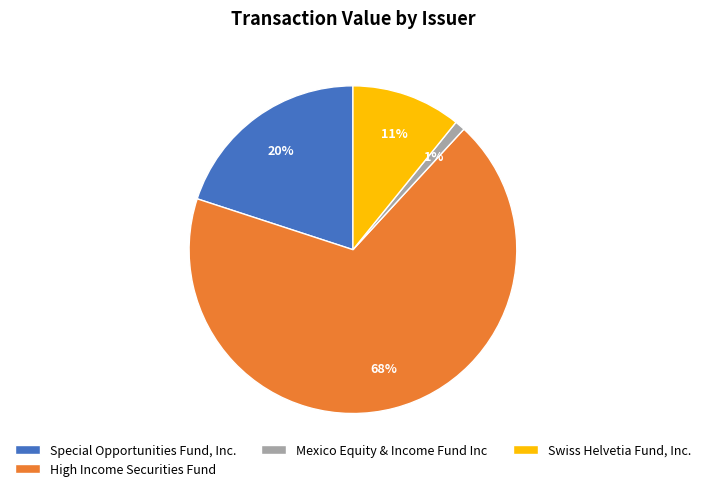

Count the number of slices in the pie.

4